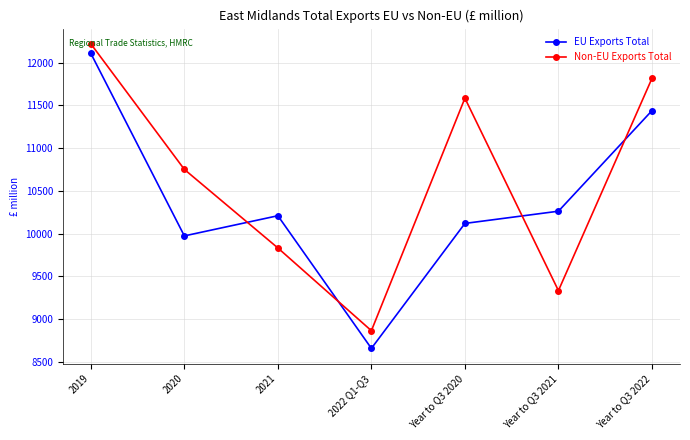

How many data points in EU Exports Total are less than 10210?

3